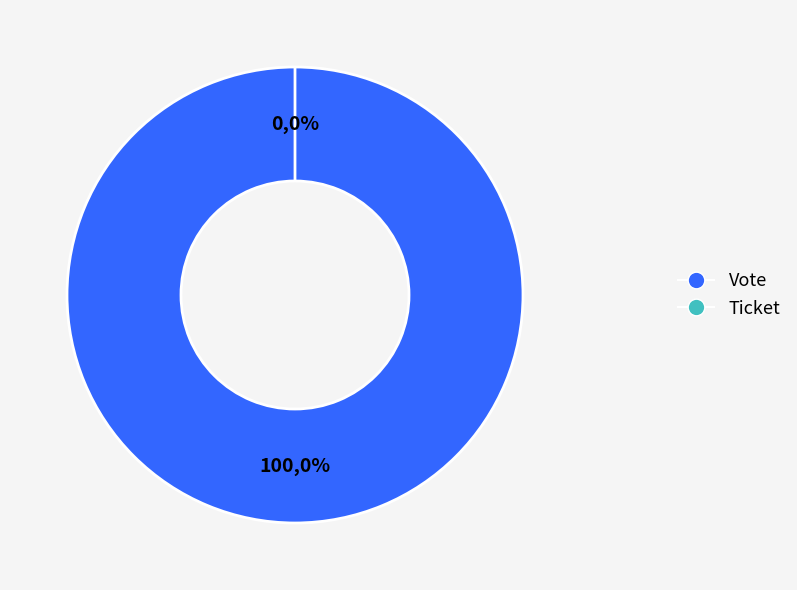

True or false: Ticket accounts for 0% of the total.

True